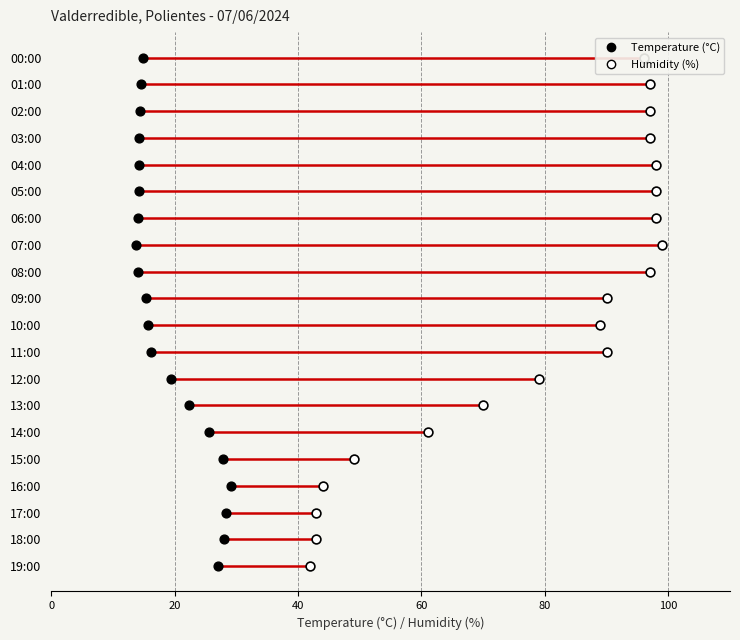

Is the value of Temperature (°C) at 6 greater than the value of Humidity (%) at 9?

No